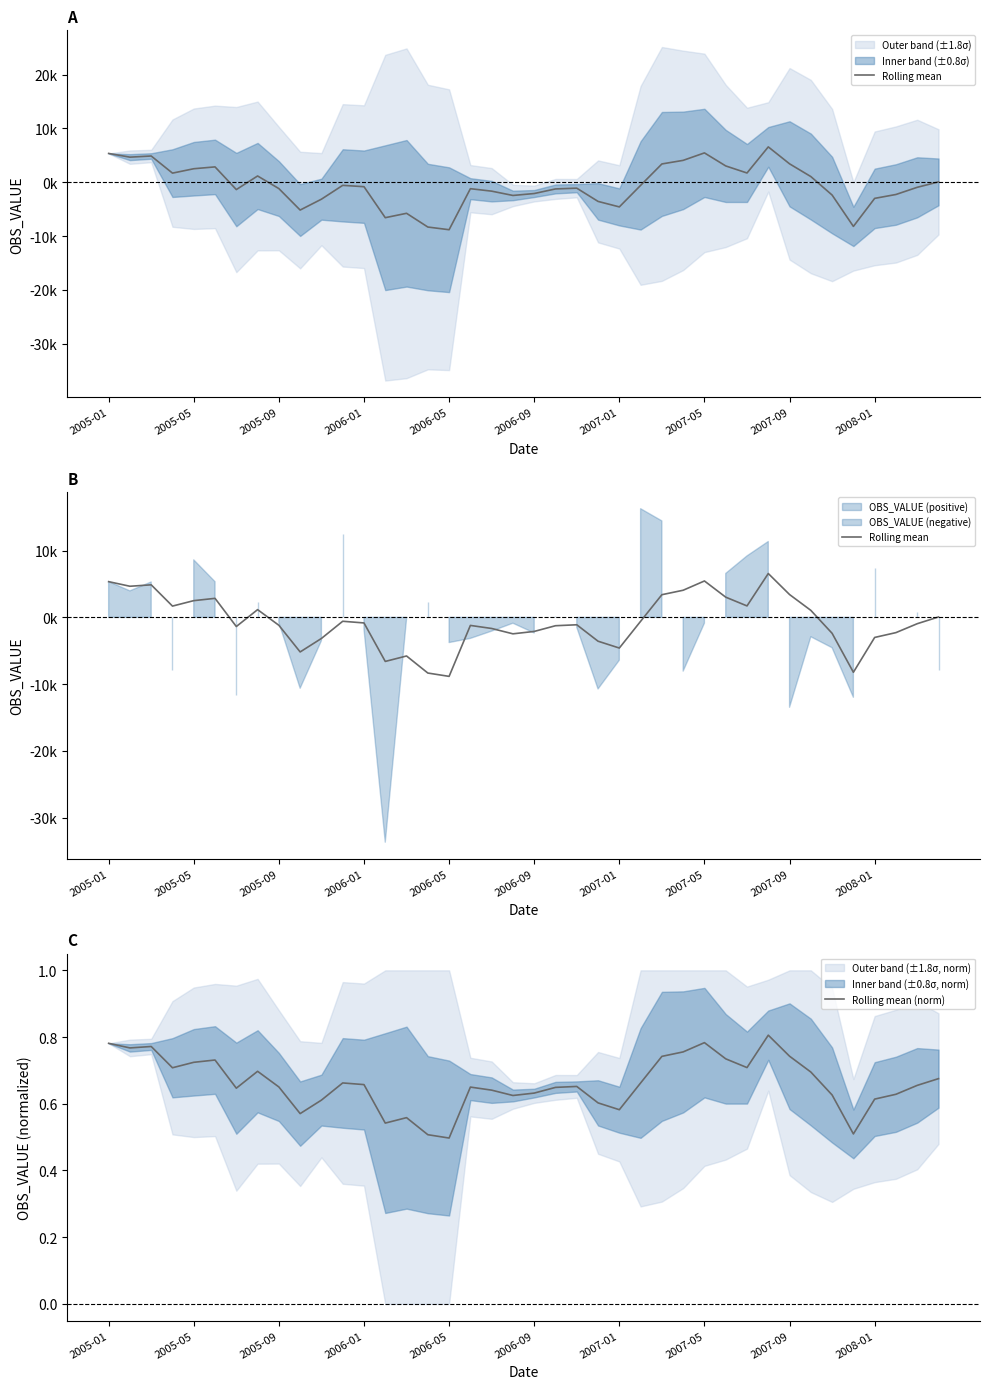

True or false: Rolling mean (norm) has a value of 0.5 at 2005-01.

False